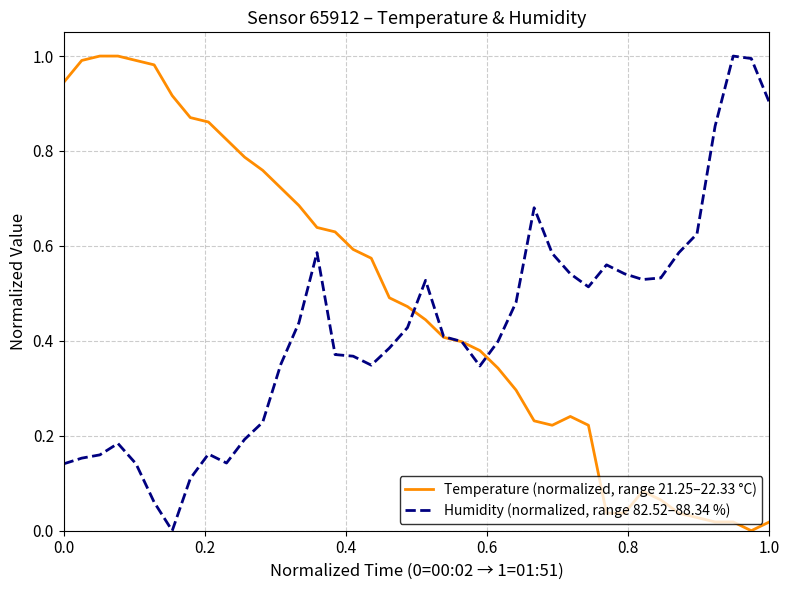

How many values in the Humidity (normalized, range 82.52–88.34 %) series exceed 0?

39